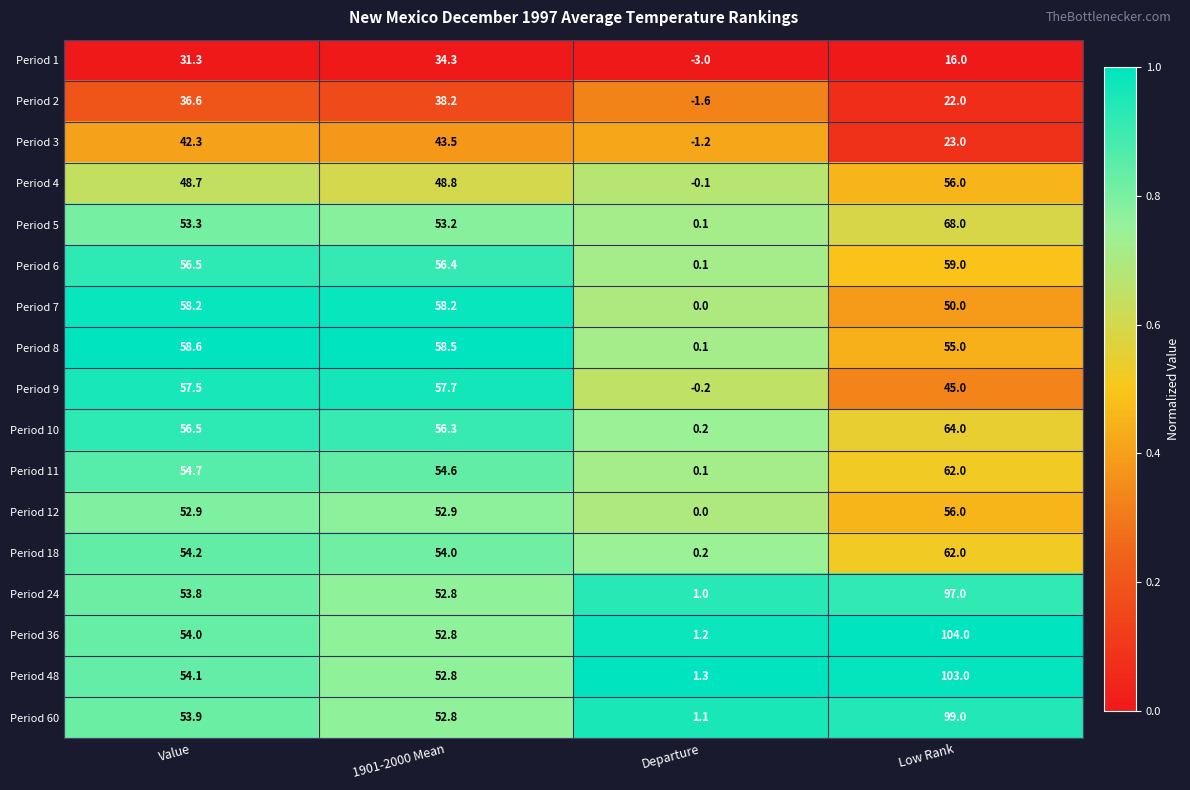

Which series has the widest spread of values?

Period 36